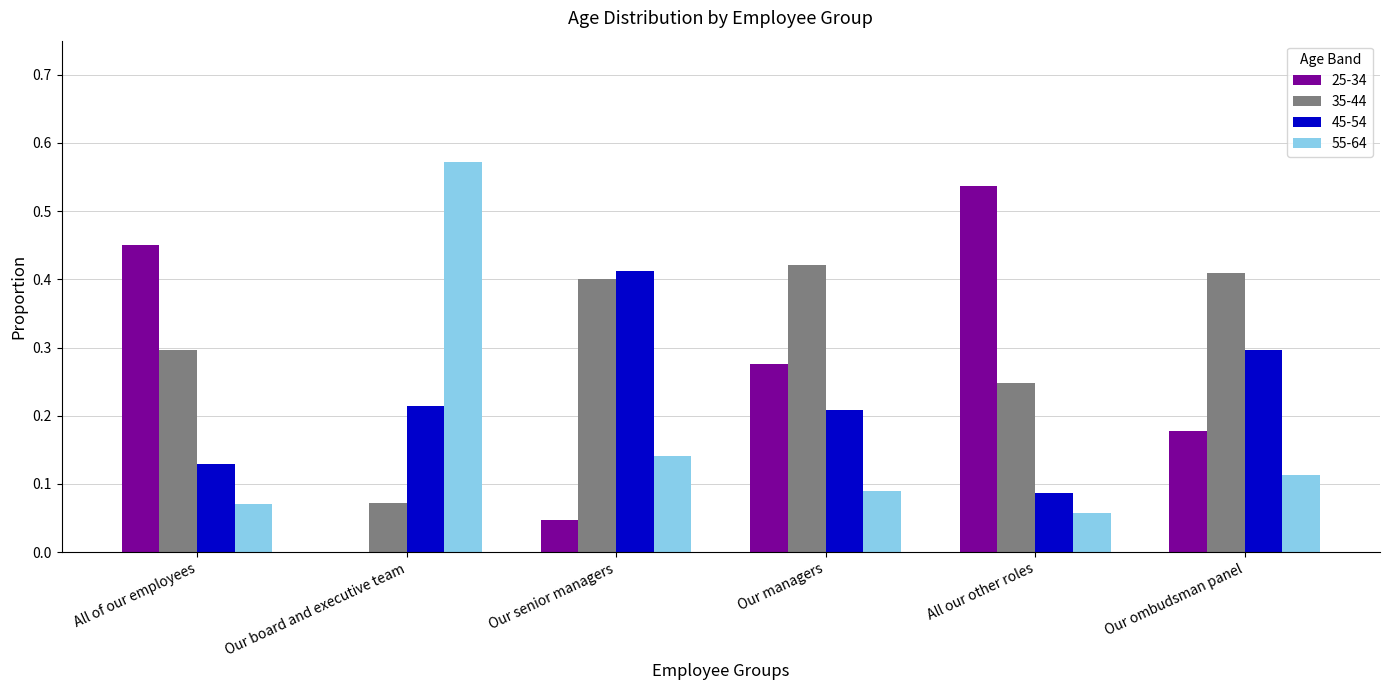

What is the total value across all series at All our other roles?

0.9